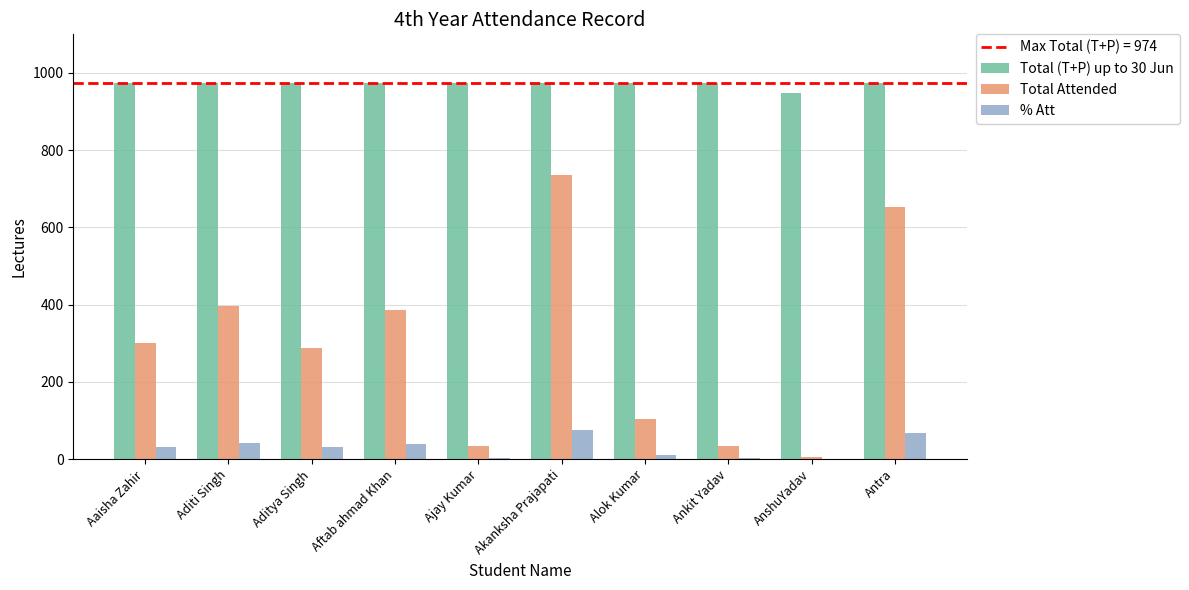

Between Aditi Singh and Akanksha Prajapati, which series saw the biggest shift?

Total Attended